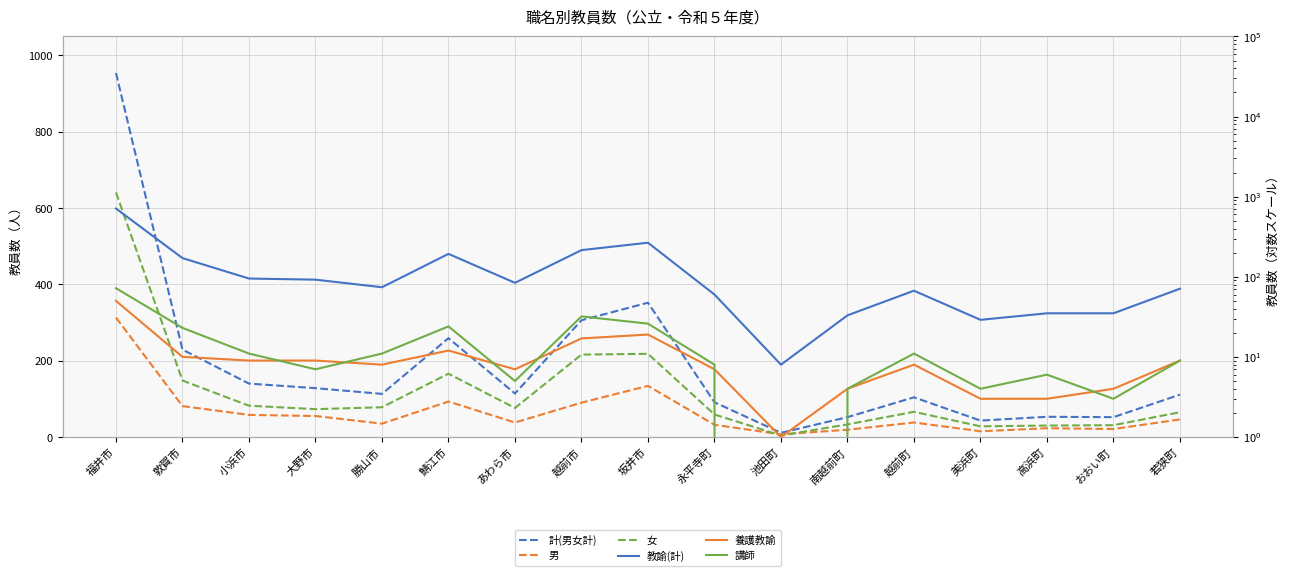

At which label does 計(男女計) reach its minimum?

池田町